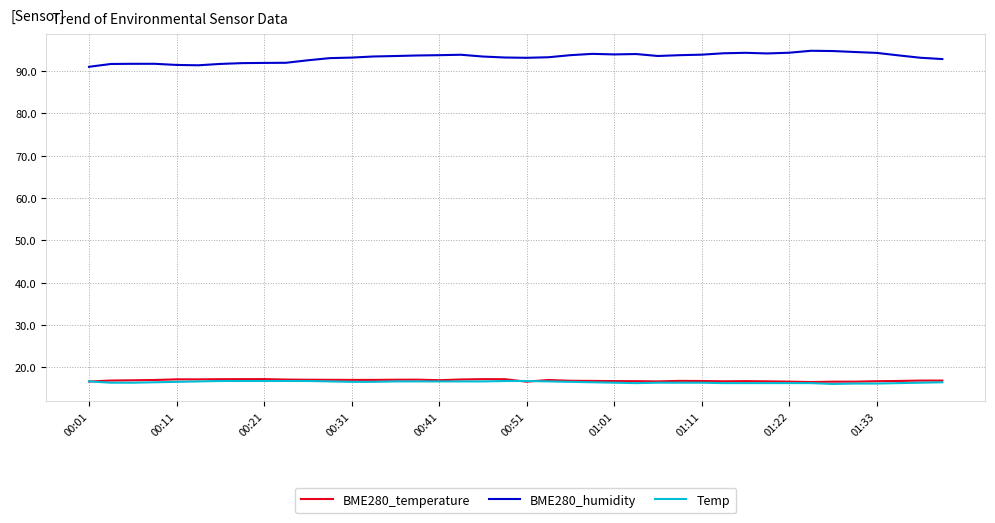

True or false: BME280_temperature and BME280_humidity intersect in this chart.

False